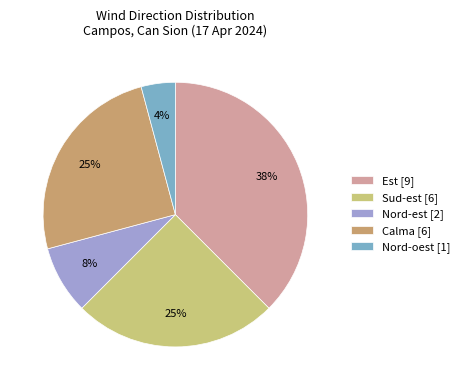

To the nearest percent, what is the average slice percentage?

20%